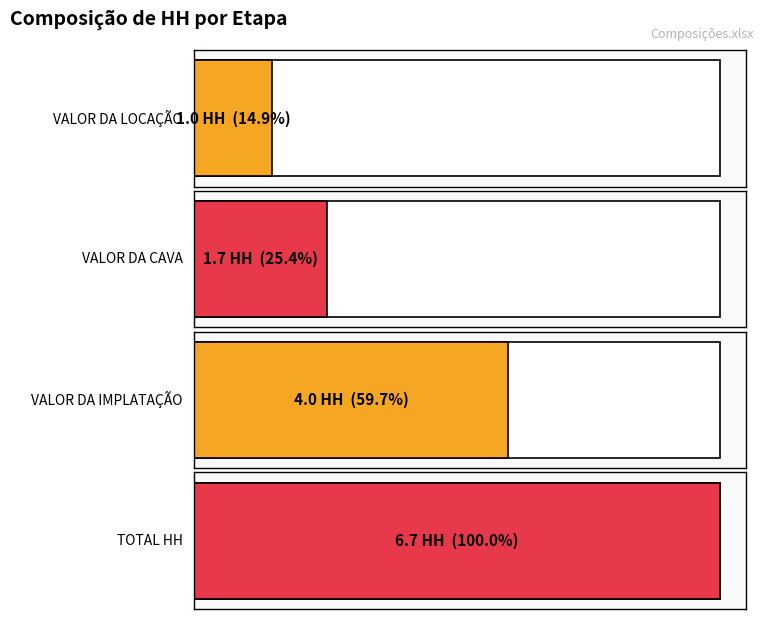

Read the VALOR DA CAVA value at POSTE 4.

1.7